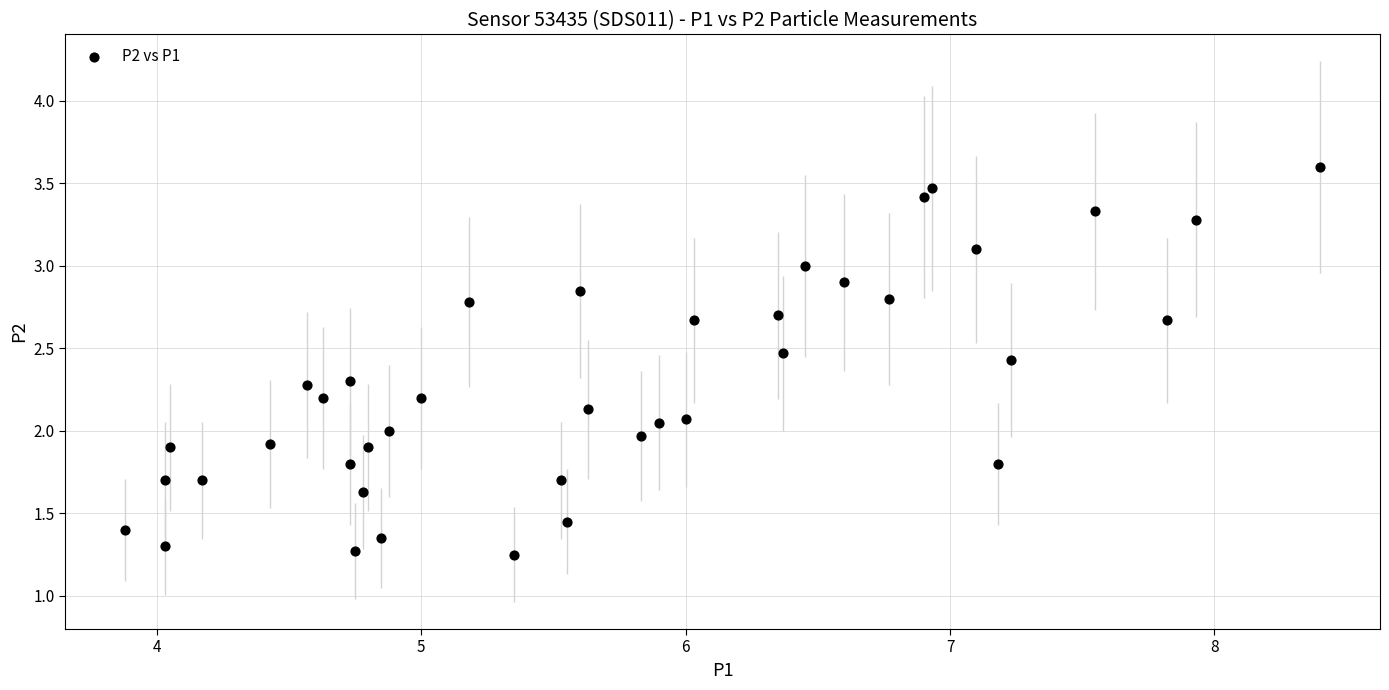

What is the range of X values (max minus min)?

4.5